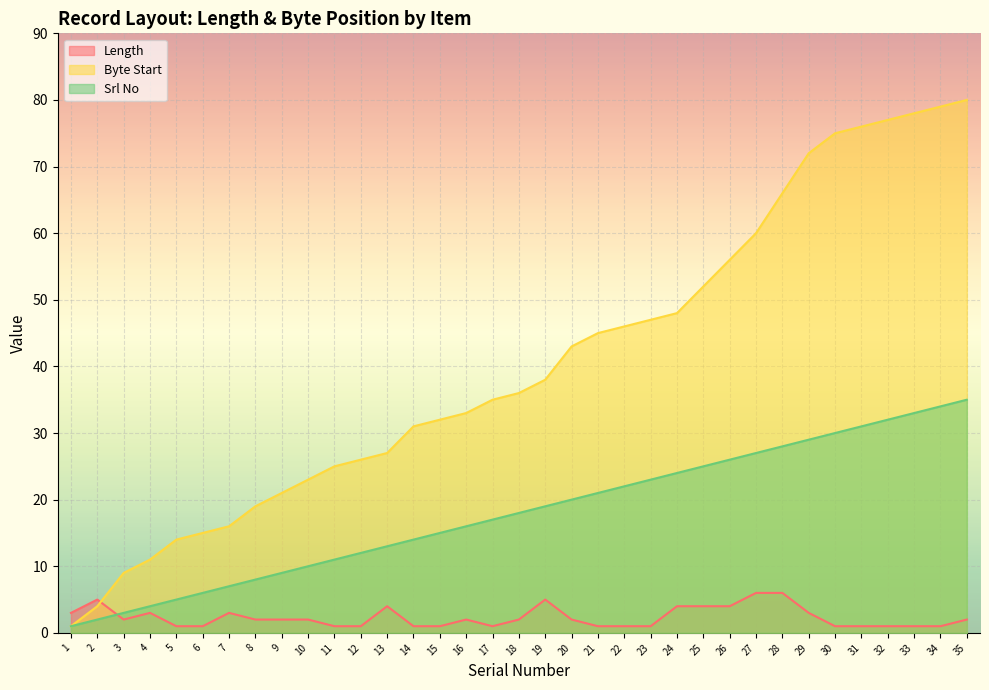

Rank the series at 27 from lowest to highest value.

Length, Srl No, Byte Start